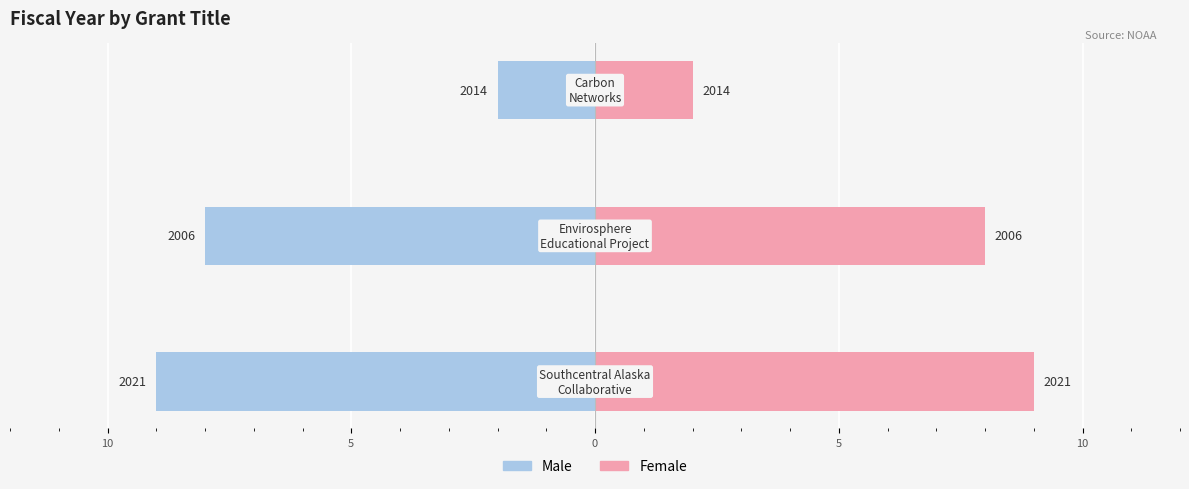

What is the maximum value shown in the chart?

9